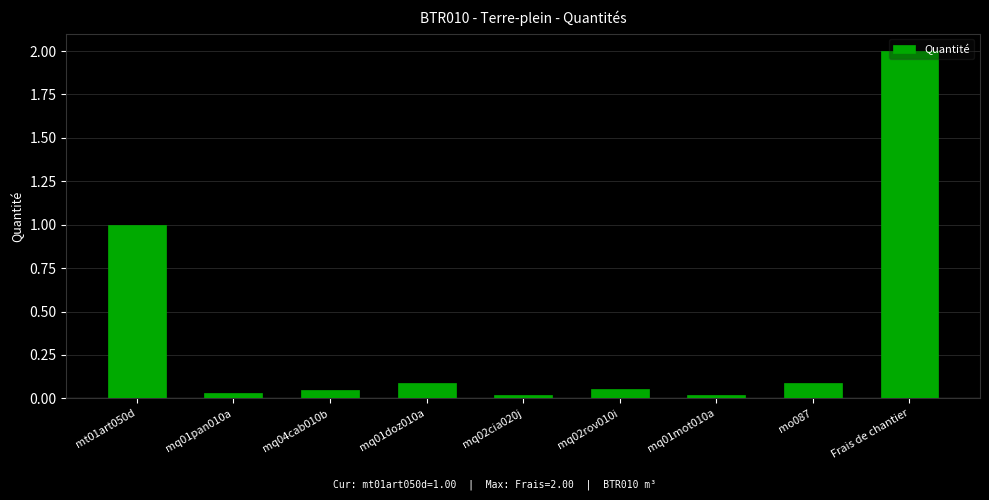

What is the greatest value displayed?

2.0